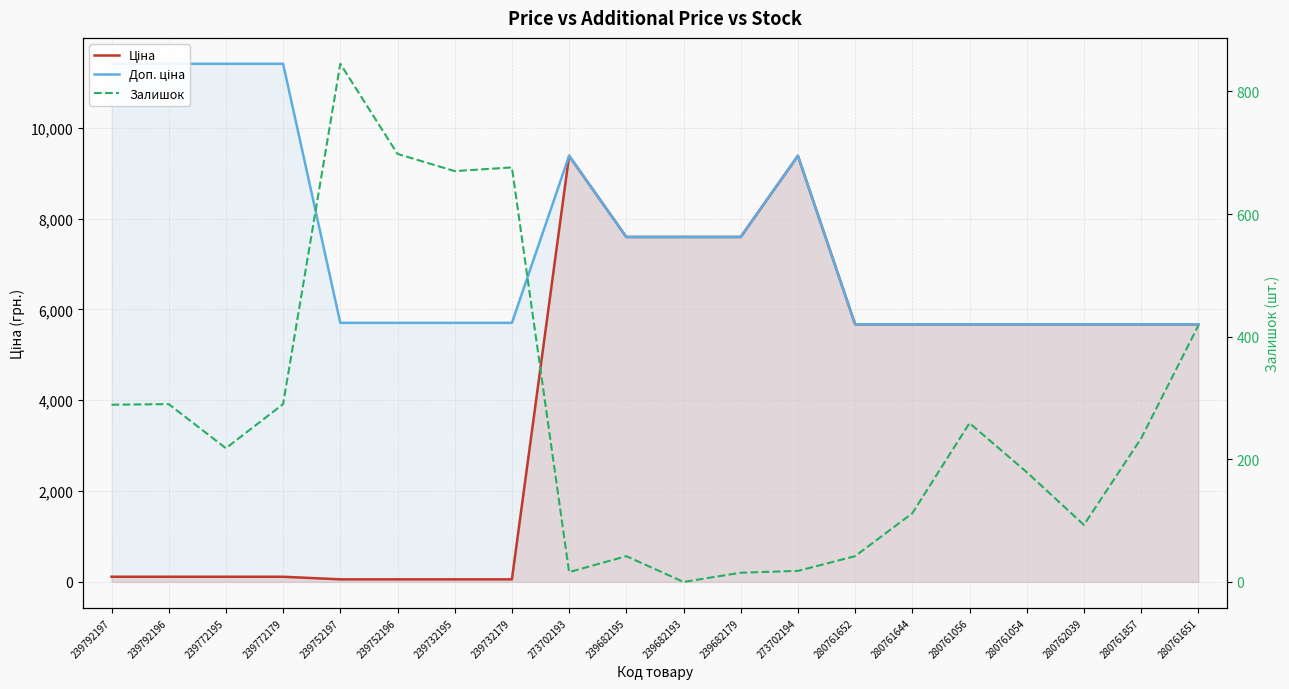

At which category is the sum across all series the highest?

273702194